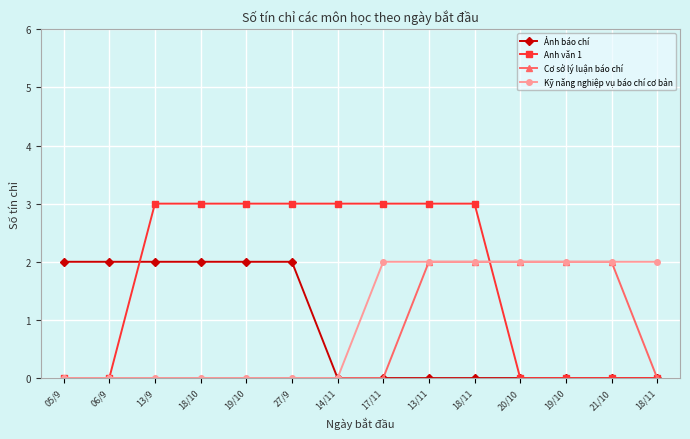

What are all the series names shown in the legend?

Ảnh báo chí, Anh văn 1, Cơ sở lý luận báo chí, Kỹ năng nghiệp vụ báo chí cơ bản